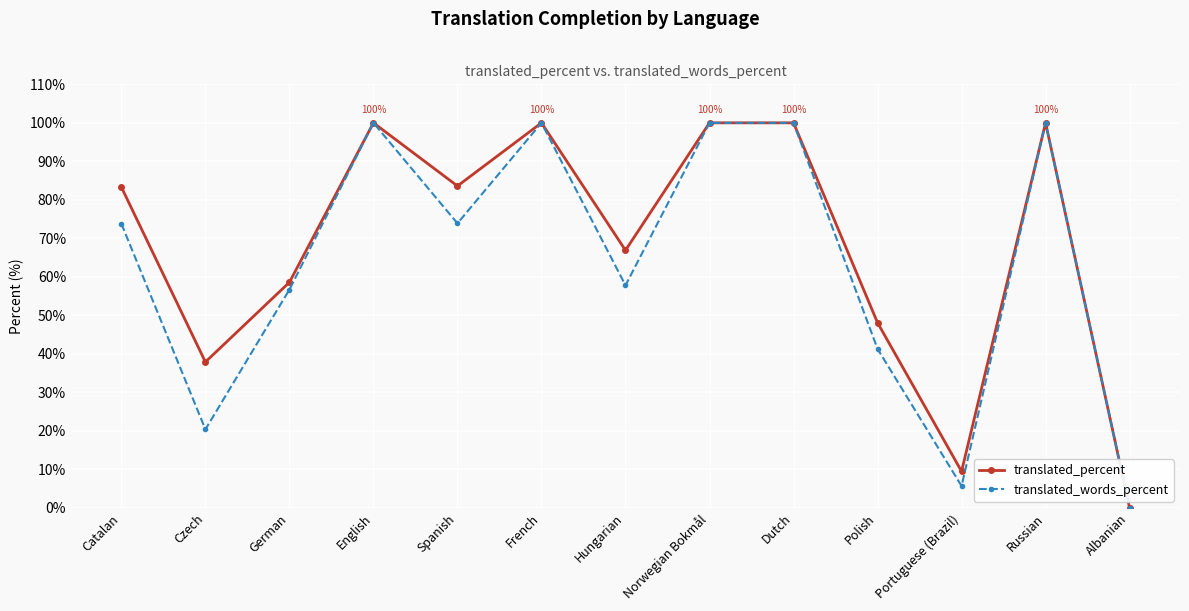

What is the sum of all translated_percent values?

887.9